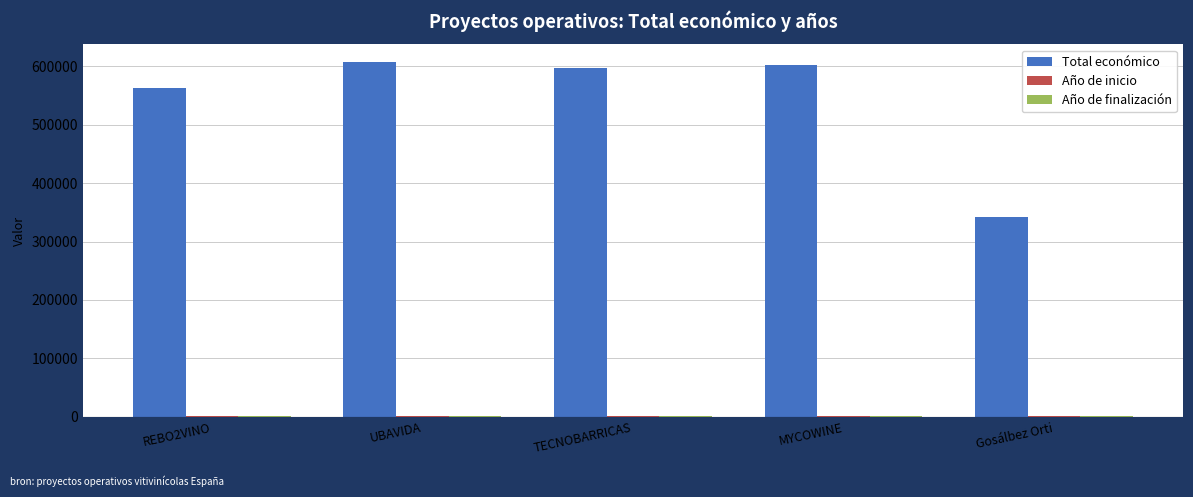

At which label is Total económico closest to 474730?

REBO2VINO